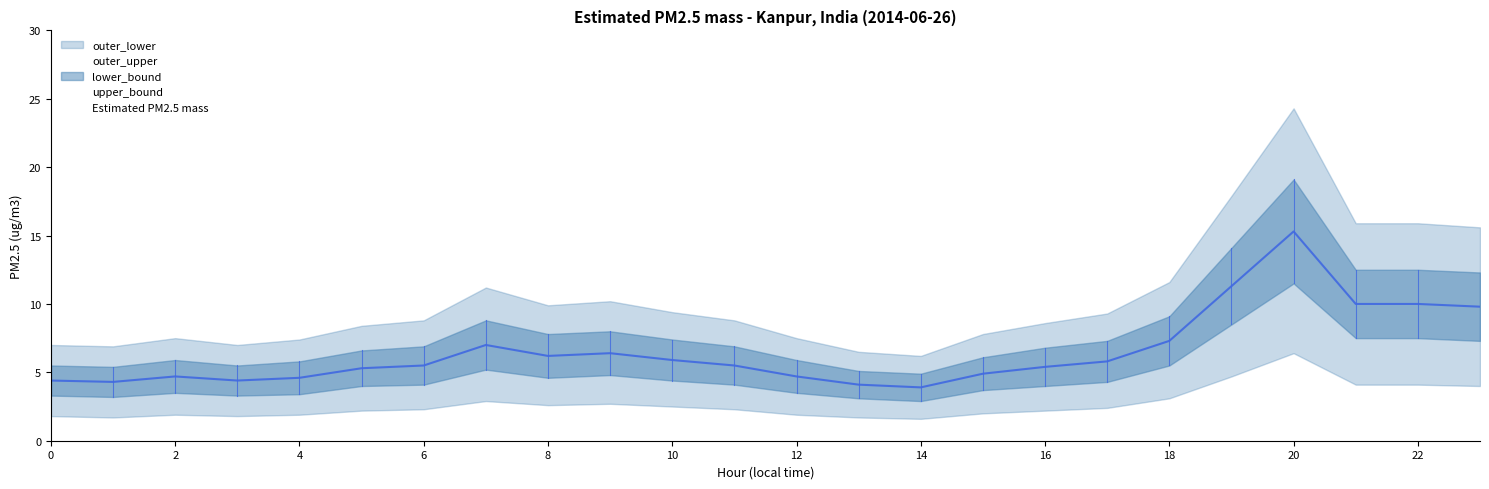

Reading right to left, transcribe all the data shown in this chart.

Estimated PM2.5 mass: 23=9.8	22=10.0	21=10.0	20=15.3	19=11.3	18=7.3	17=5.8	16=5.4	15=4.9	14=3.9	13=4.1	12=4.7	11=5.5	10=5.9	9=6.4	8=6.2	7=7.0	6=5.5	5=5.3	4=4.6	3=4.4	2=4.7	1=4.3	0=4.4
upper_bound: 23=12.3	22=12.5	21=12.5	20=19.1	19=14.1	18=9.1	17=7.3	16=6.8	15=6.1	14=4.9	13=5.1	12=5.9	11=6.9	10=7.4	9=8.0	8=7.8	7=8.8	6=6.9	5=6.6	4=5.8	3=5.5	2=5.9	1=5.4	0=5.5
lower_bound: 23=7.3	22=7.5	21=7.5	20=11.5	19=8.5	18=5.5	17=4.3	16=4.0	15=3.7	14=2.9	13=3.1	12=3.5	11=4.1	10=4.4	9=4.8	8=4.6	7=5.2	6=4.1	5=4.0	4=3.4	3=3.3	2=3.5	1=3.2	0=3.3
outer_upper: 23=15.6	22=15.9	21=15.9	20=24.3	19=17.9	18=11.6	17=9.3	16=8.6	15=7.8	14=6.2	13=6.5	12=7.5	11=8.8	10=9.4	9=10.2	8=9.9	7=11.2	6=8.8	5=8.4	4=7.4	3=7.0	2=7.5	1=6.9	0=7.0
outer_lower: 23=4.0	22=4.1	21=4.1	20=6.4	19=4.7	18=3.1	17=2.4	16=2.2	15=2.0	14=1.6	13=1.7	12=1.9	11=2.3	10=2.5	9=2.7	8=2.6	7=2.9	6=2.3	5=2.2	4=1.9	3=1.8	2=1.9	1=1.7	0=1.8